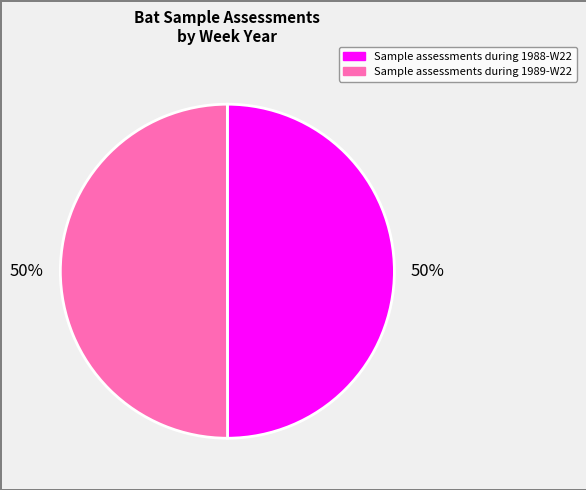

Count the number of slices in the pie.

2